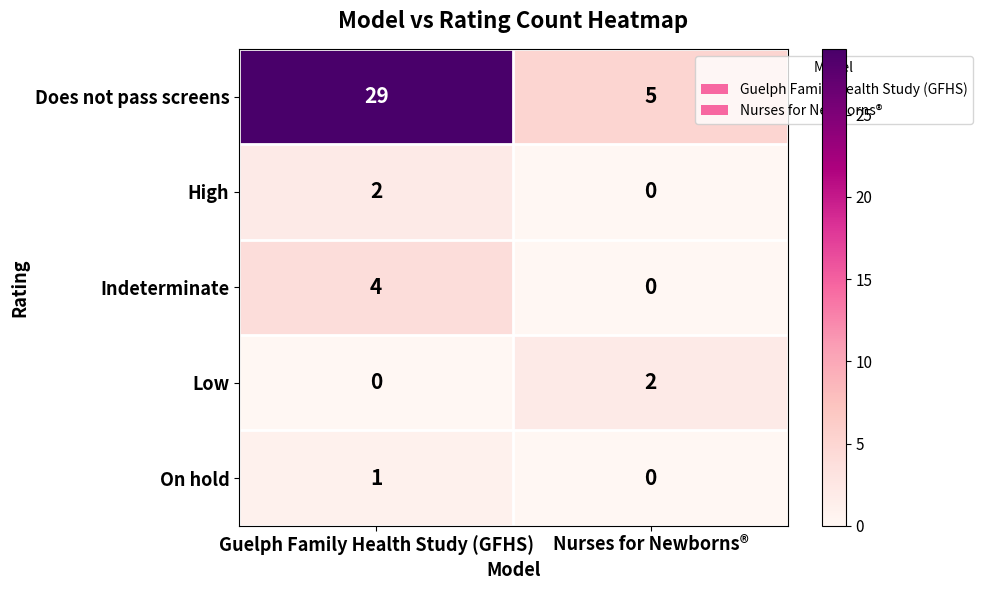

What is the difference between the maximum and minimum values in the Indeterminate series?

4